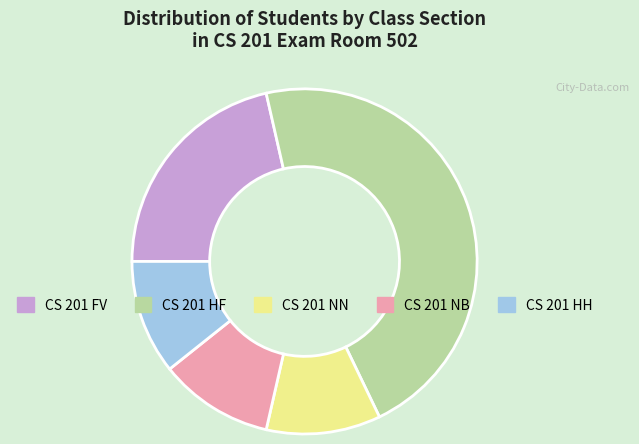

Which slice is the largest?

CS 201 HF